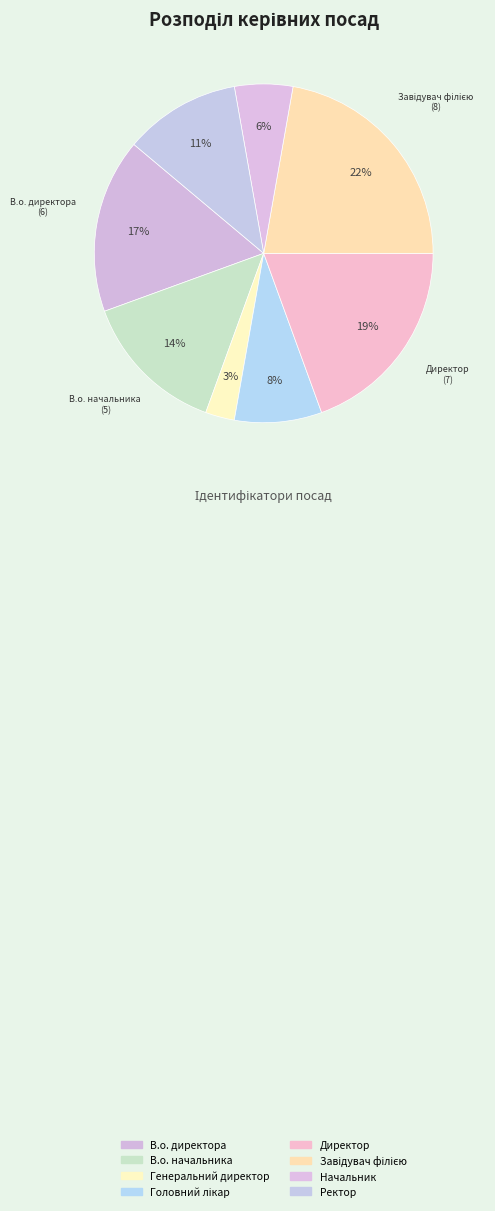

Which category has the biggest portion of the pie?

Завідувач філією